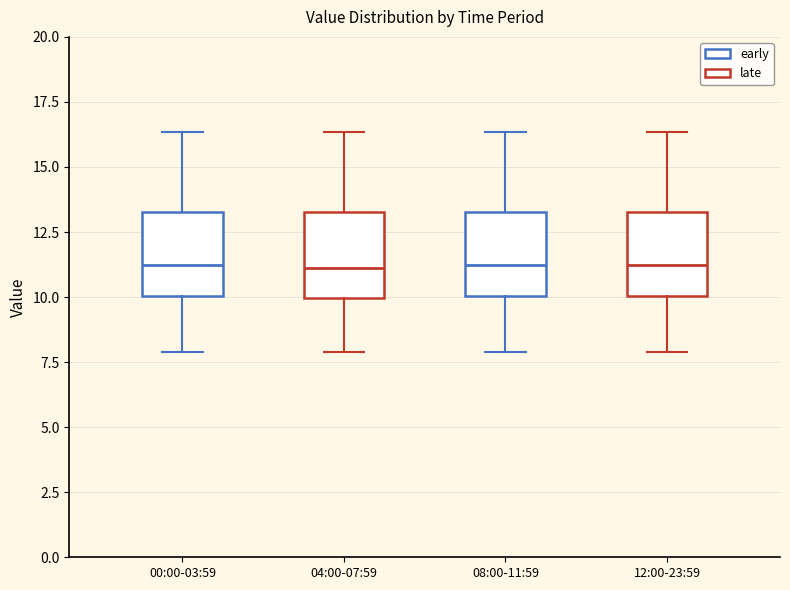

Reading left to right, transcribe this box plot: for each box, give where its median line is, the range the box spans, and where its two whiskers end, as read against the y-axis. The values are not printed on the chart, so give them approximately, as read against the axis.

00:00-03:59: median 11.0, box 10.0 to 13.5, whiskers 8.0 to 16.5
04:00-07:59: median 11.0, box 10.0 to 13.5, whiskers 8.0 to 16.5
08:00-11:59: median 11.0, box 10.0 to 13.5, whiskers 8.0 to 16.5
12:00-23:59: median 11.0, box 10.0 to 13.5, whiskers 8.0 to 16.5